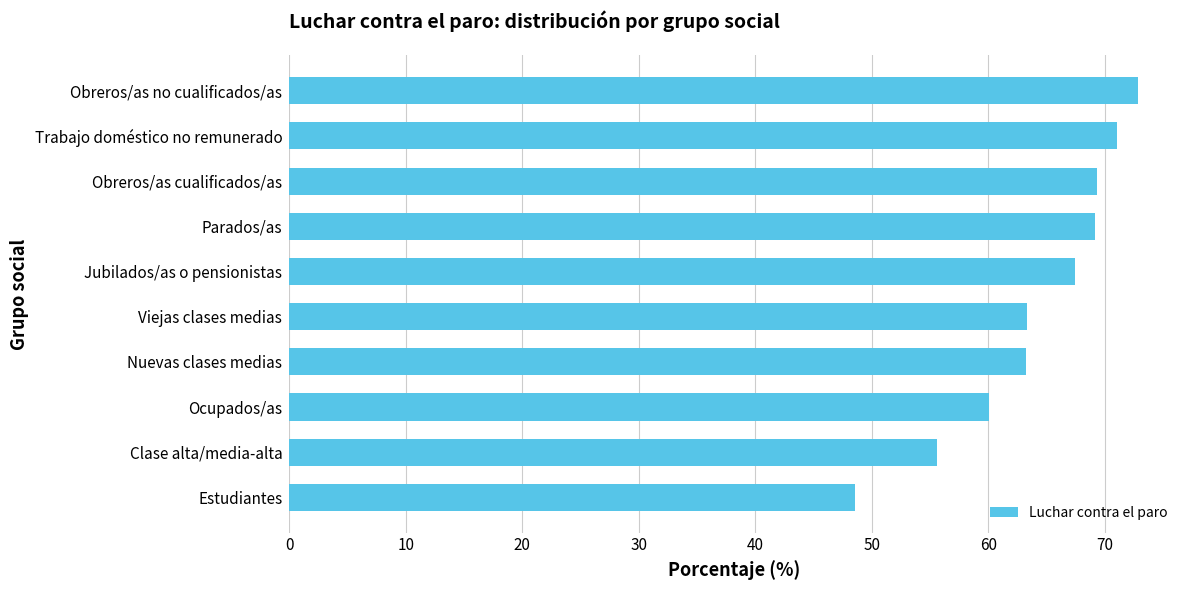

What value does the data have at Nuevas clases medias?

63.2